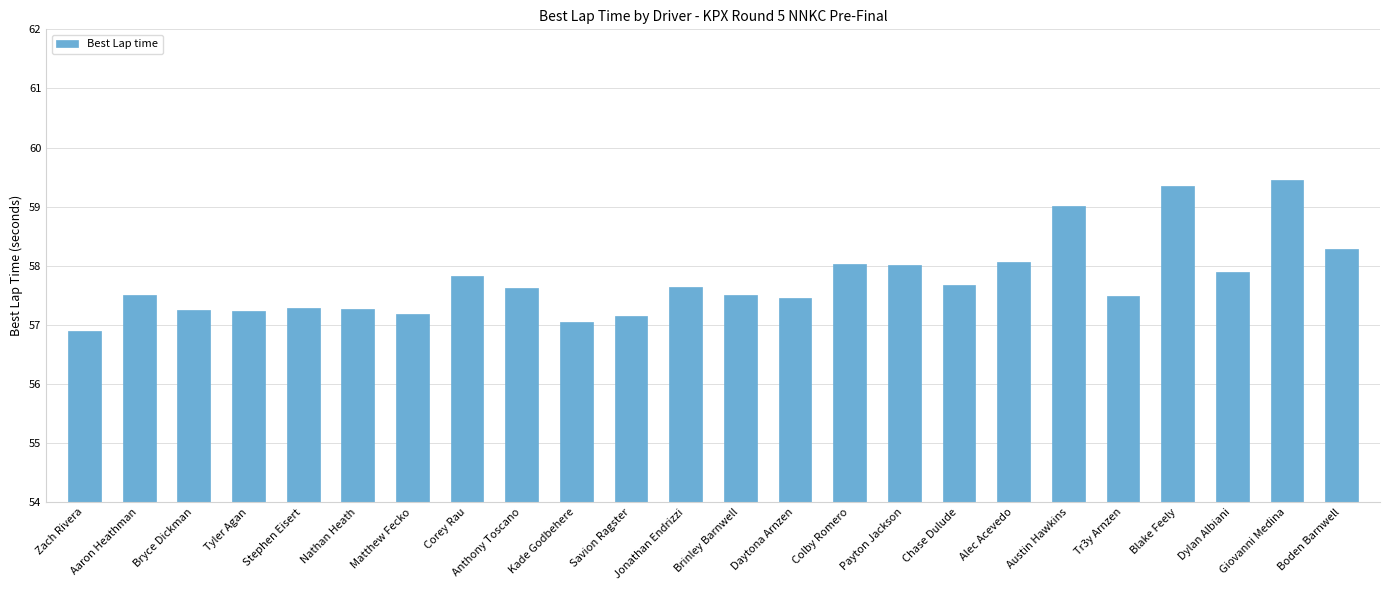

What position from the left is Daytona Arnzen?

14